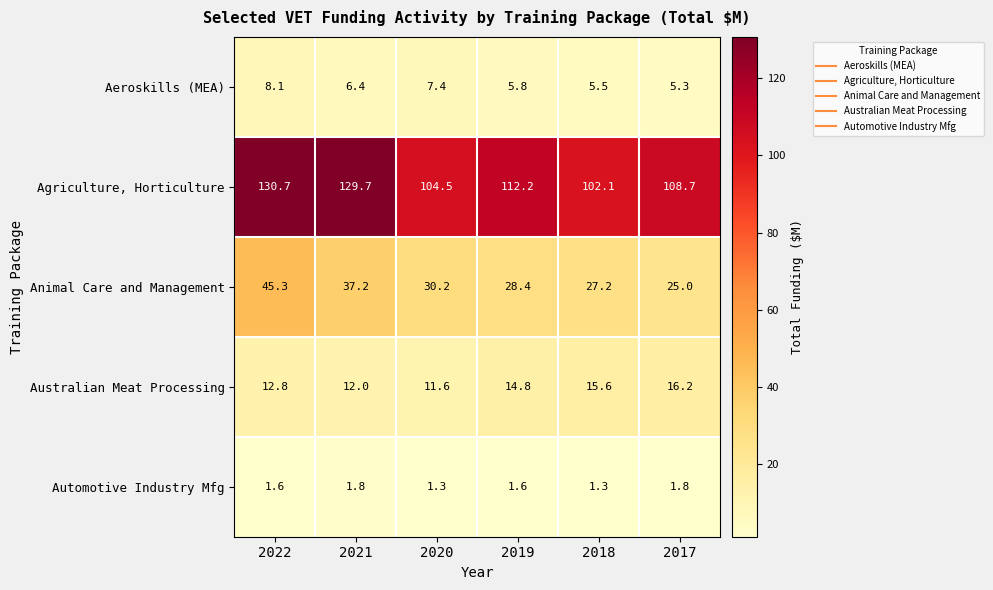

What is the lowest value of the Agriculture, Horticulture series?

102.1